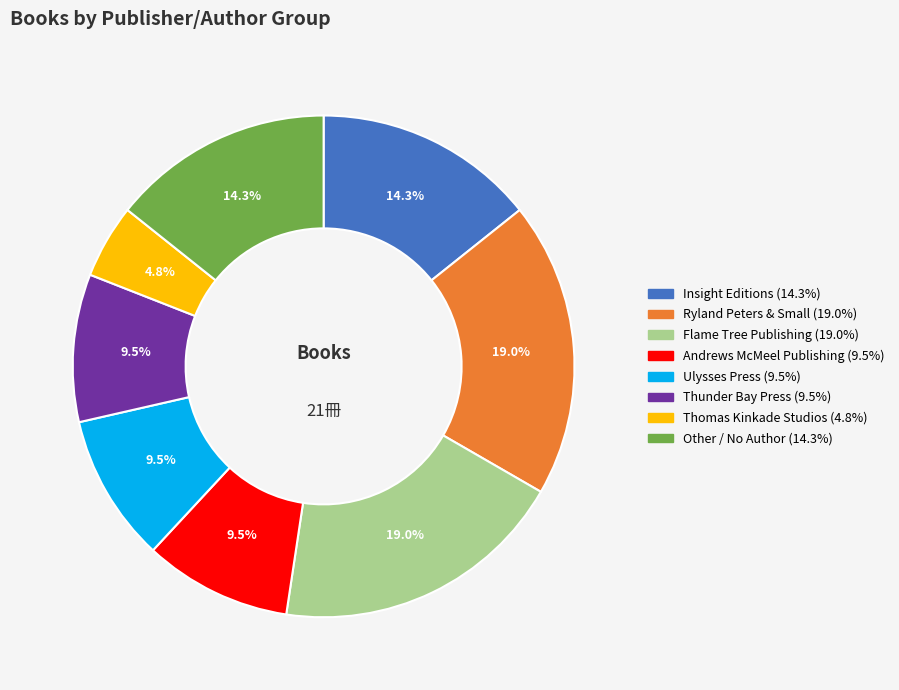

Does any single category account for the majority?

No